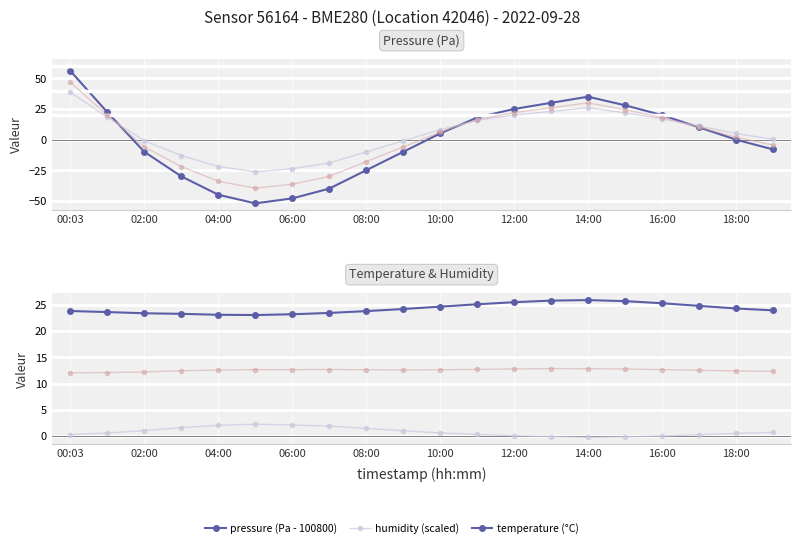

True or false: avg temp+hum has more than 0 interior local peaks.

True